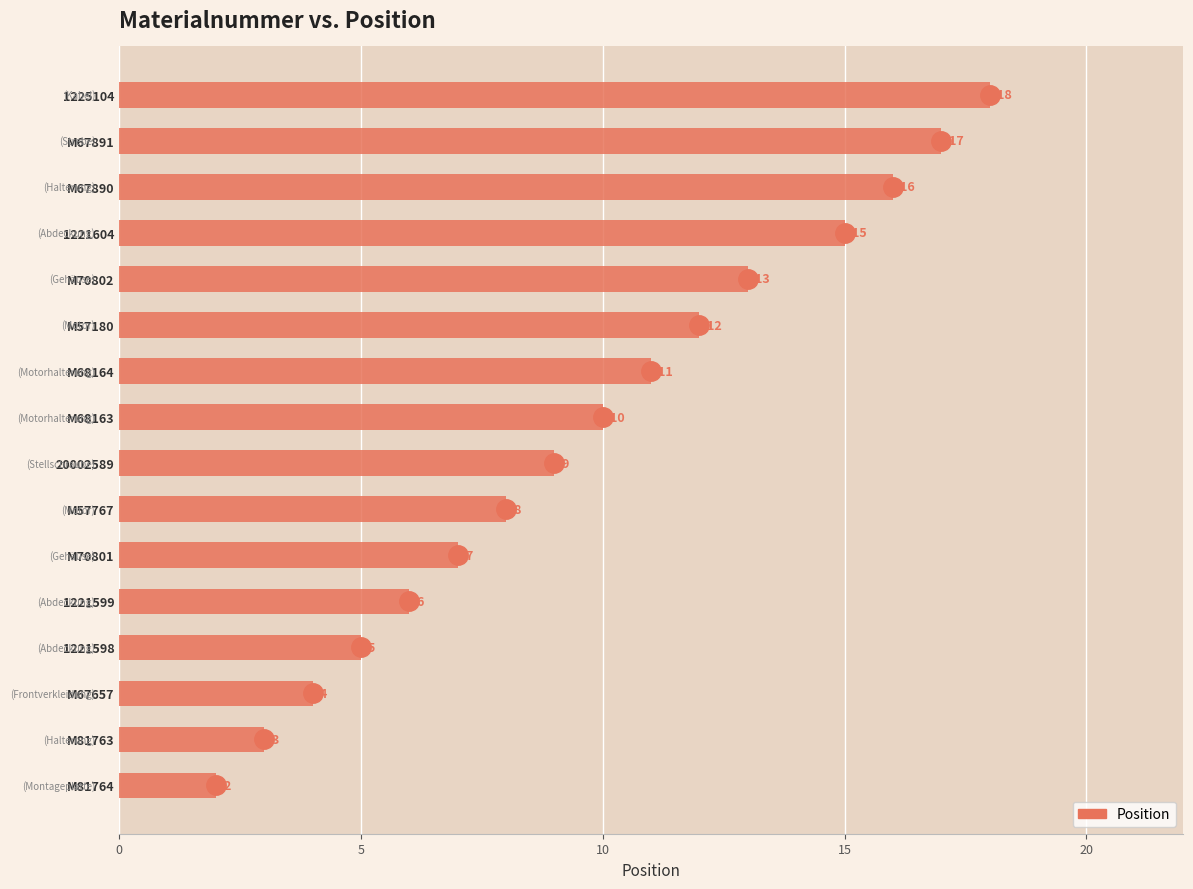

How many categories are shown in the chart?

16